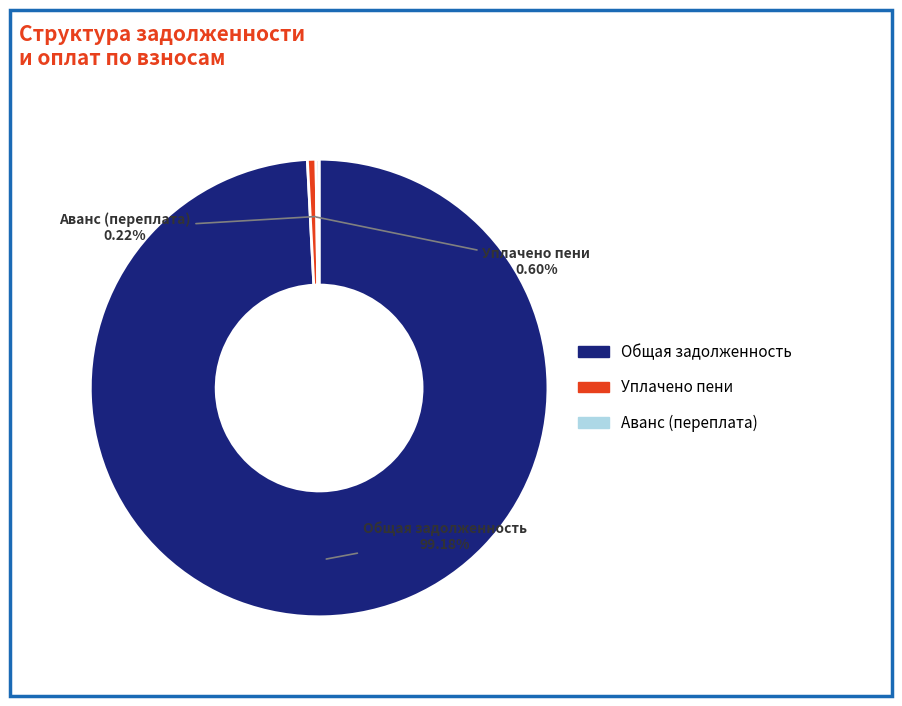

Combined, do Уплачено пени and Общая задолженность account for over 50%?

Yes